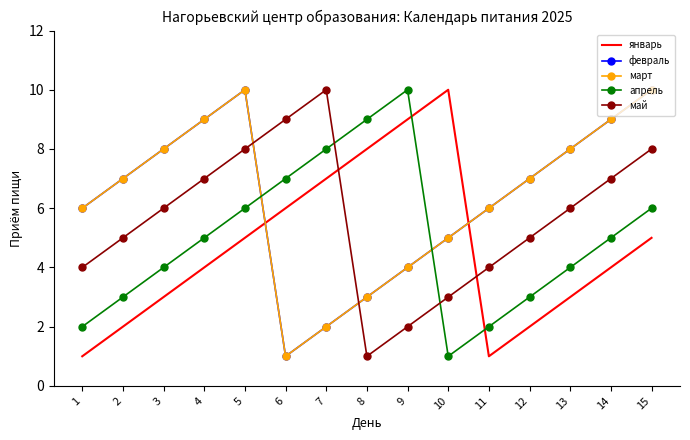

True or false: февраль and март cross at least once.

False